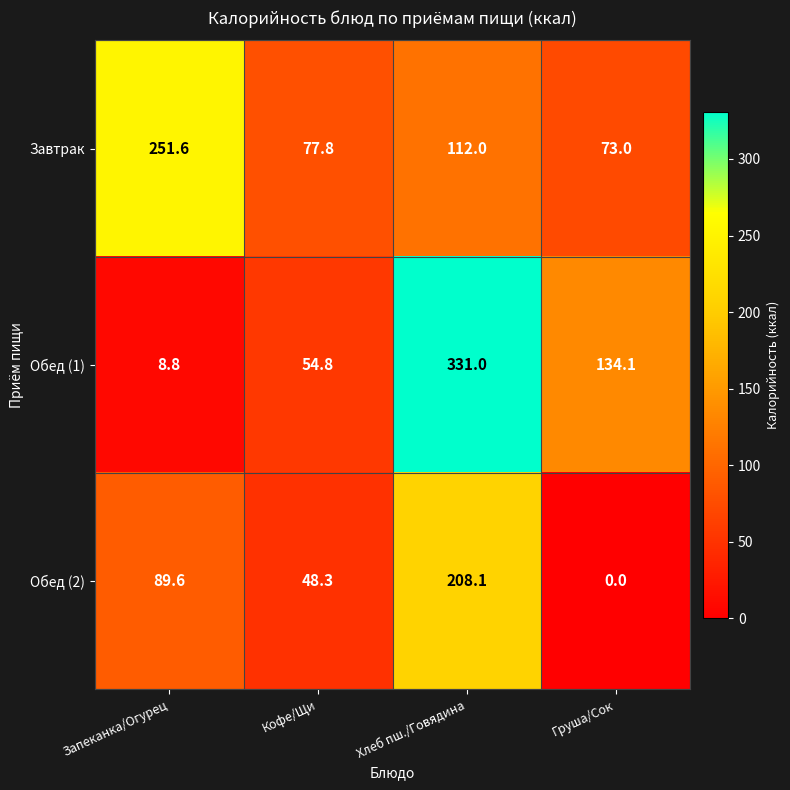

Read the Обед (2) value at Хлеб пш./Говядина.

208.1